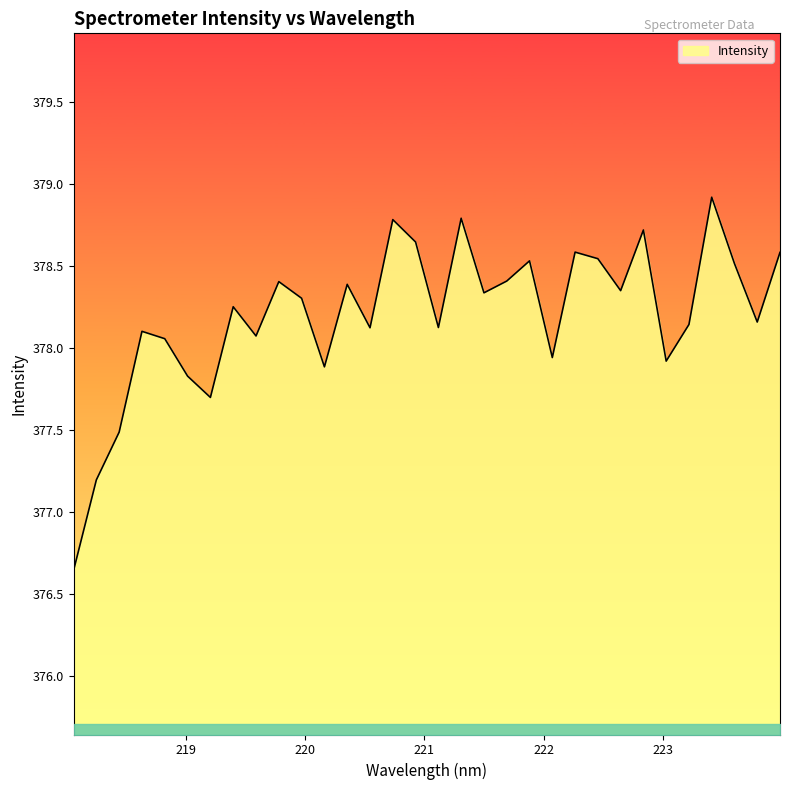

What is the maximum value shown in the chart?

378.9